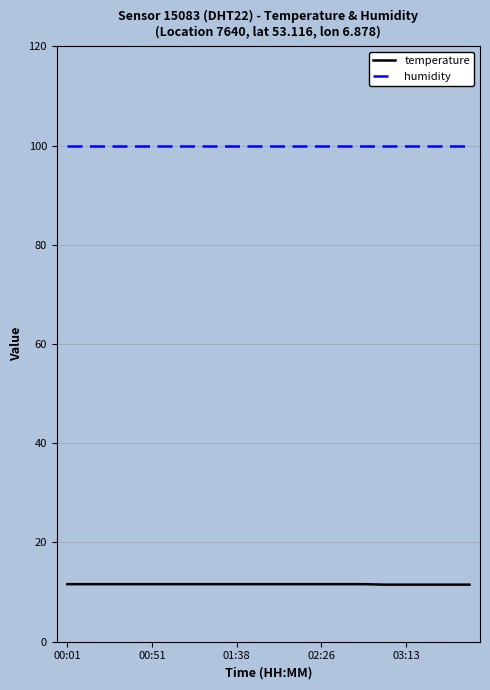

Which series has the largest total across all categories?

humidity